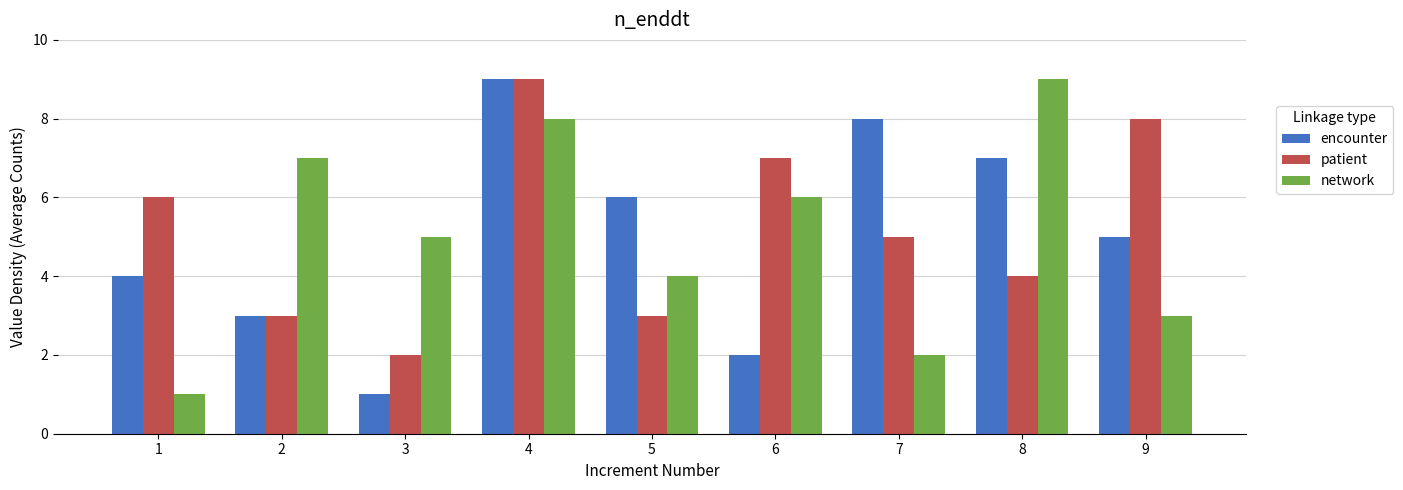

Which series changed the most between 4 and 5?

patient